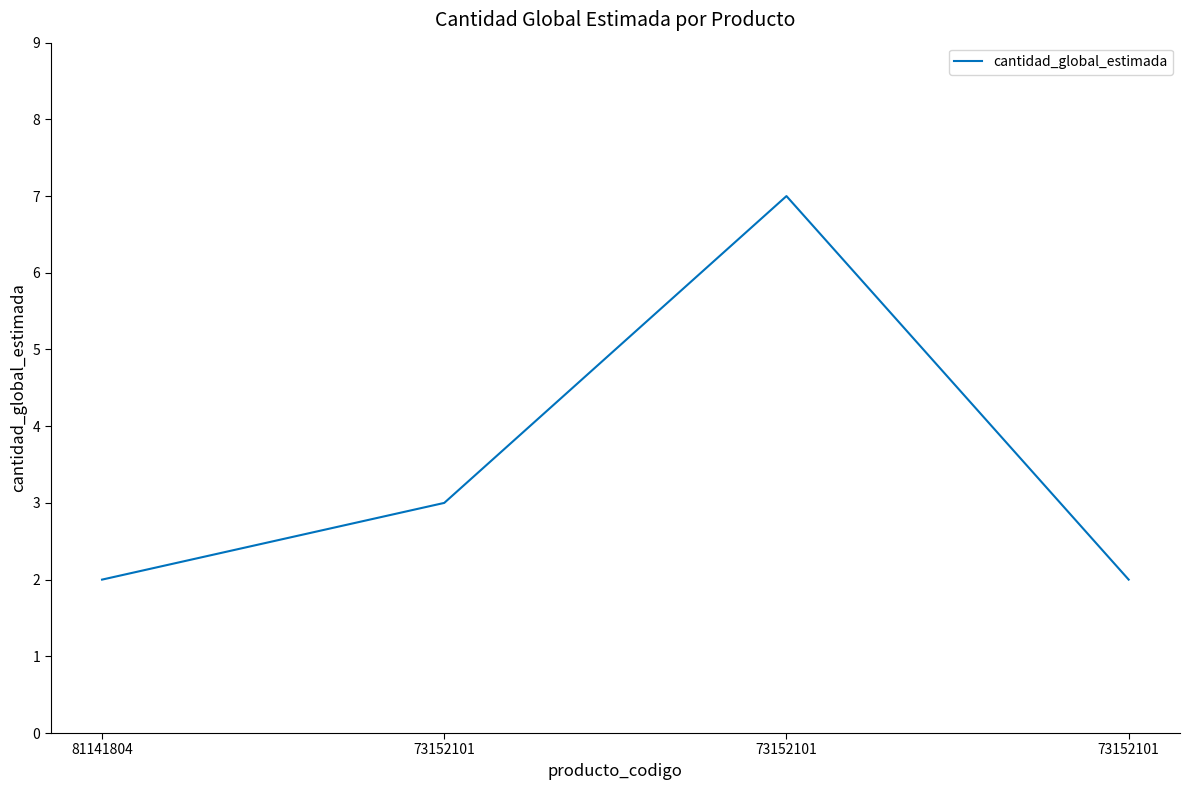

True or false: the data has more than 2 interior local peaks.

False